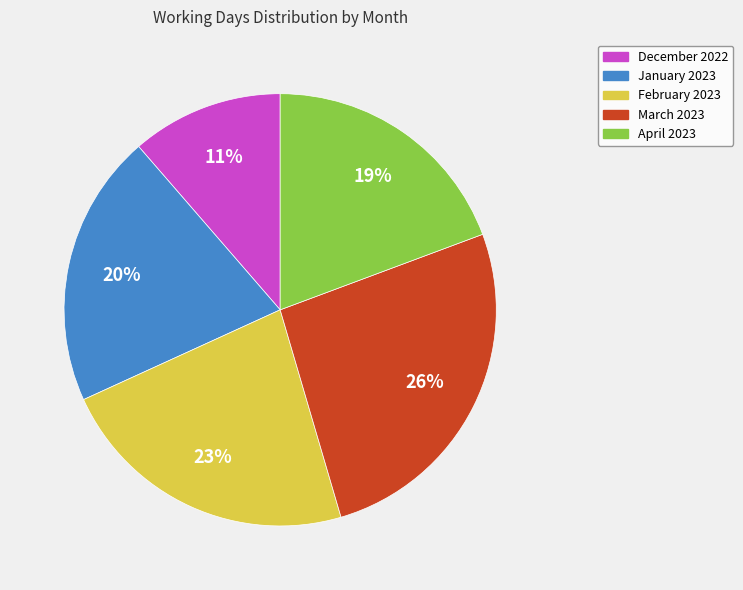

The February 2023 slice represents 17% of the pie. True or false?

False